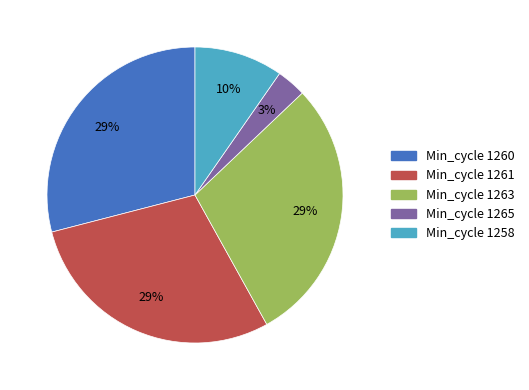

How many segments does this pie chart have?

5